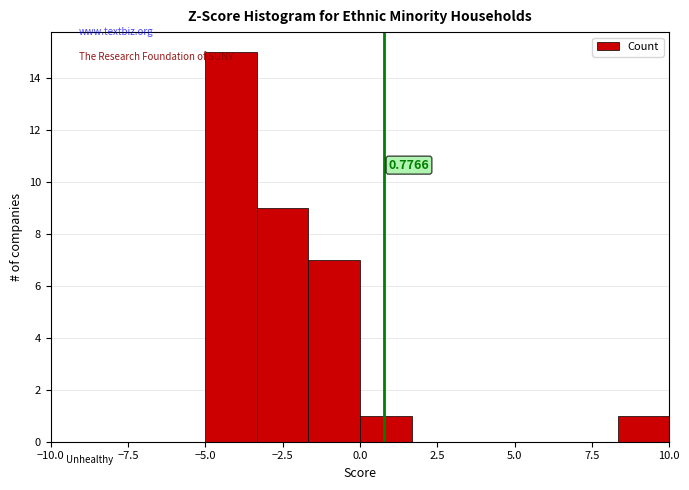

Read against the x-axis, roughly where is the centre of the tallest bar?

-4.0